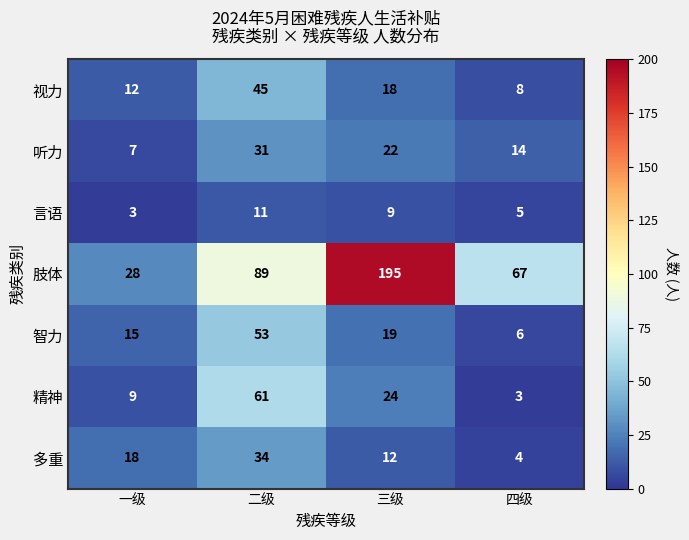

Read the 智力 value at 四级, to the nearest 5.

5